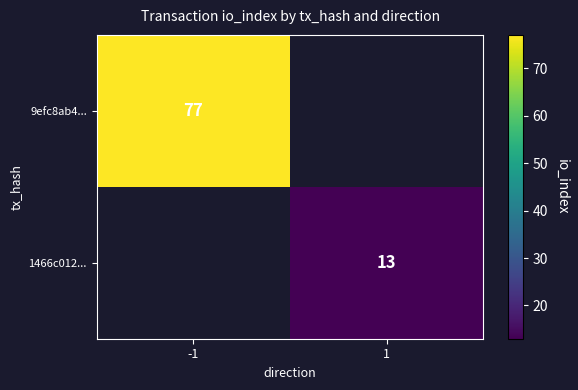

The 1466c012... series shows 3 at 1. True or false?

False